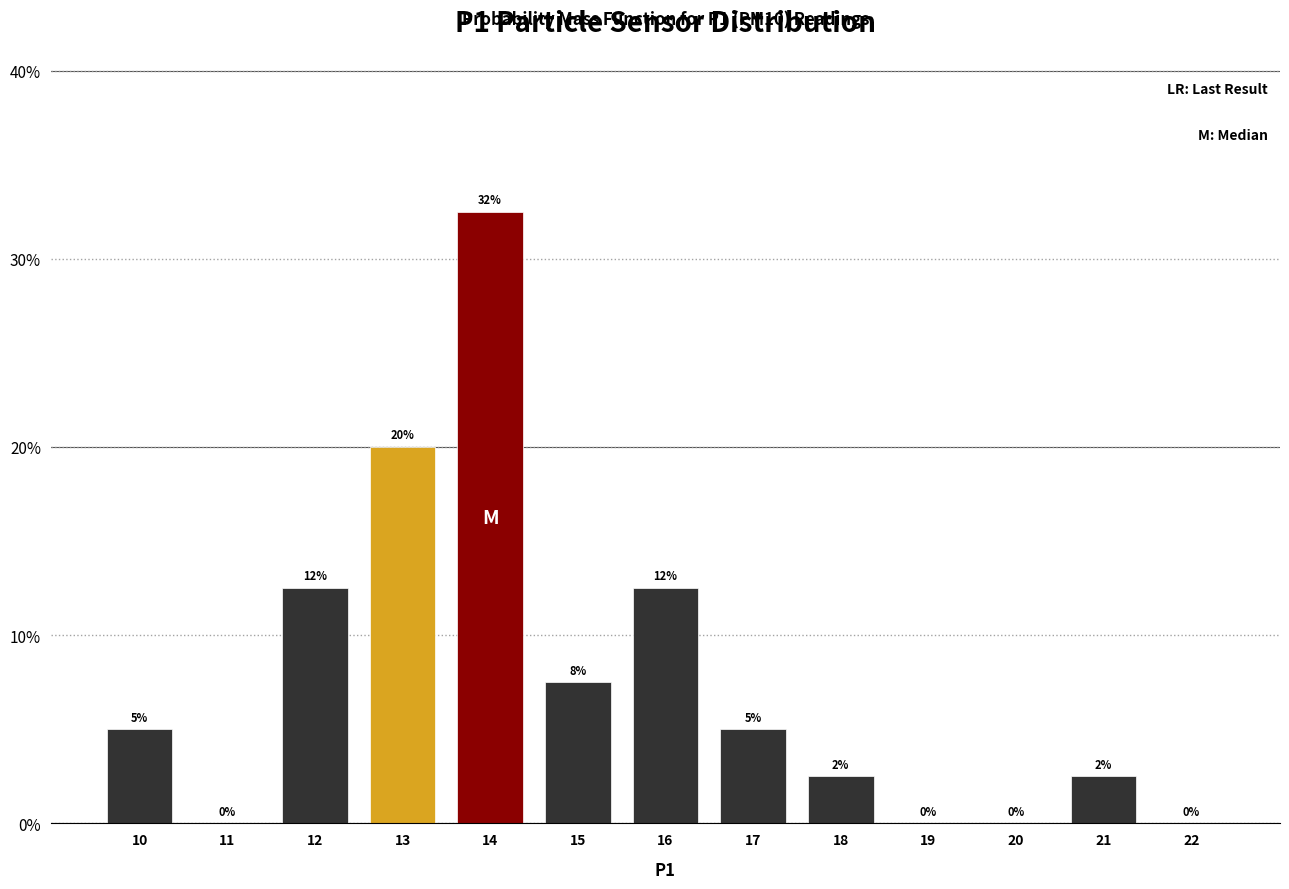

True or false: the data shows 27.0 at 13.

False